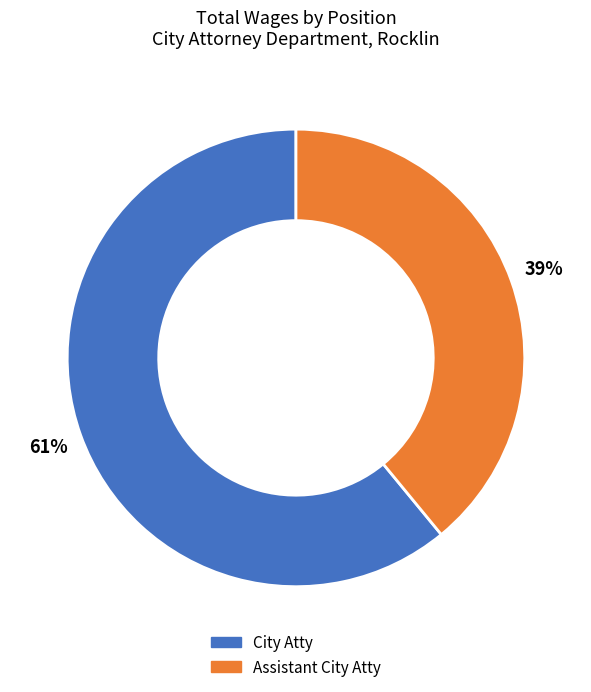

To the nearest percent, what is the combined percentage of City Atty and Assistant City Atty?

100%